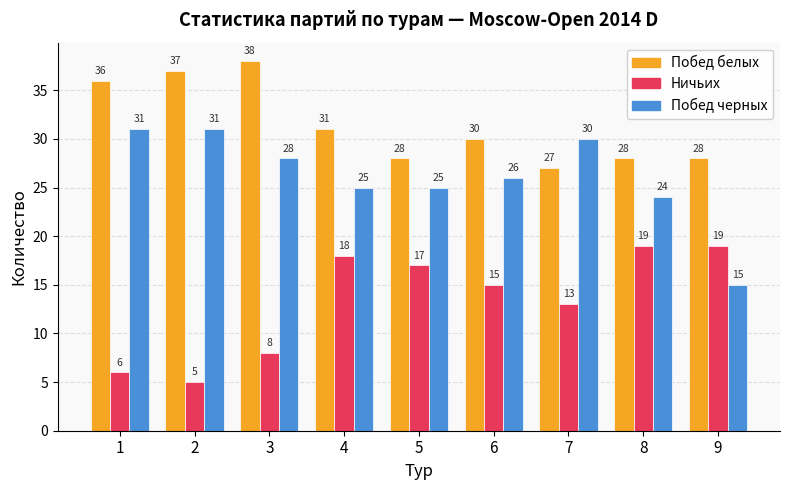

What is the difference between the second highest and second lowest values in the Ничьих series?

13